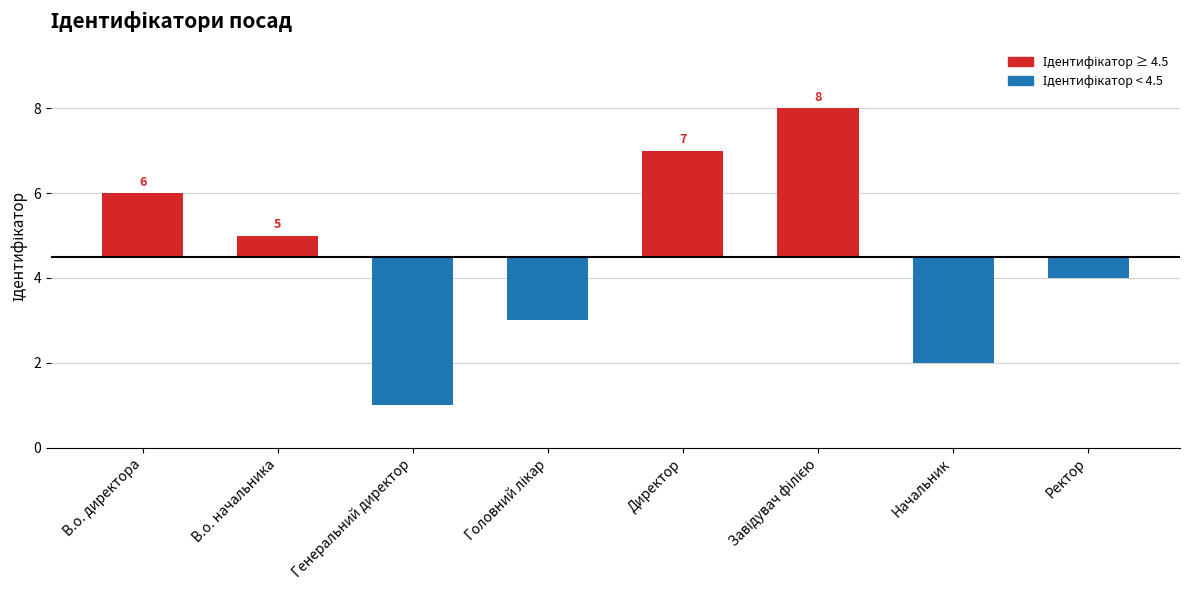

What is the change in value from Генеральний директор to Директор?

+6.0